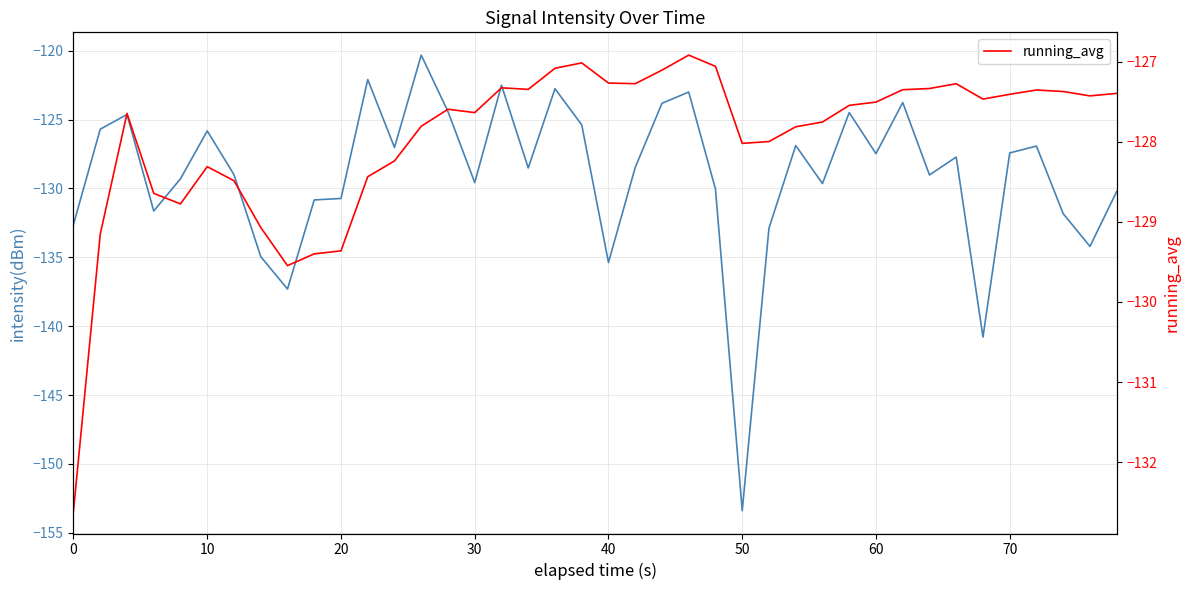

How many data points in intensity(dBm) are less than -128?

21